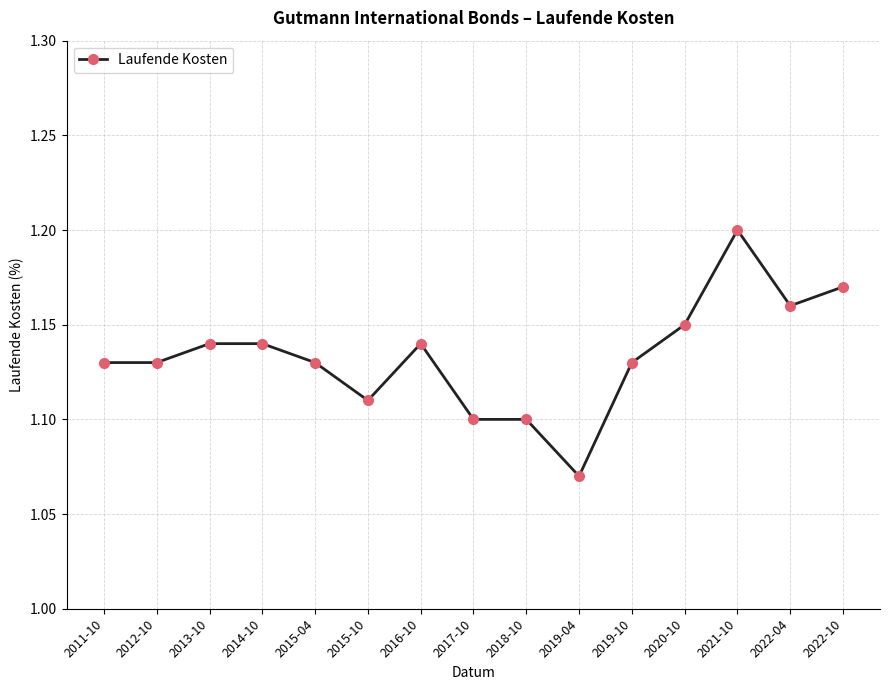

What position from the right is 2020-10?

4